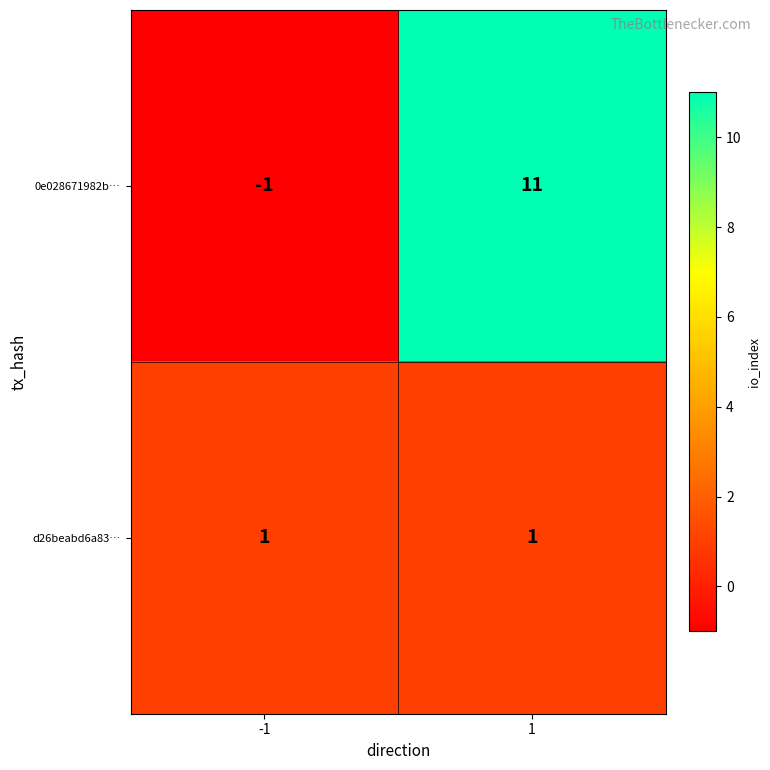

Reading left to right, extract all data points from this chart.

0e028671982b…: -1=-1	1=11
d26beabd6a83…: -1=1	1=1